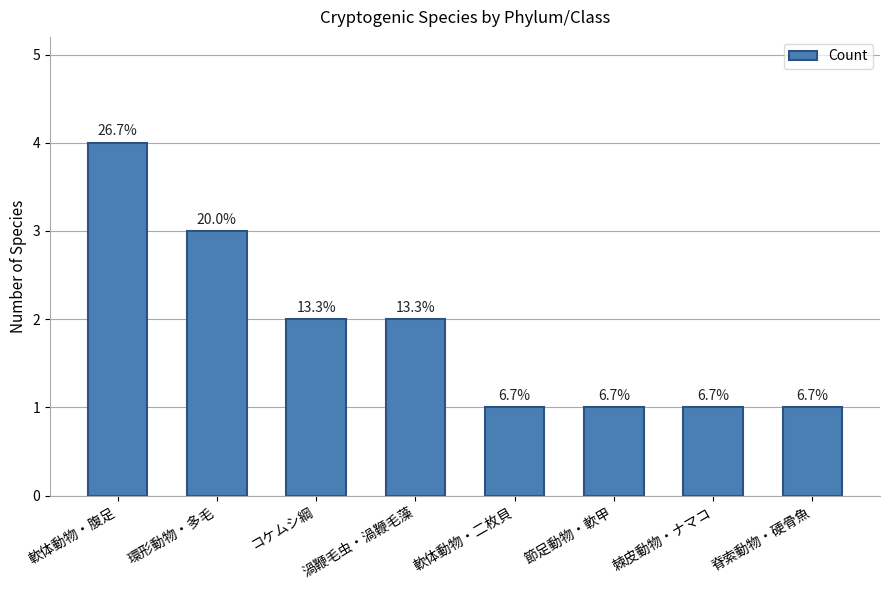

Reading left to right, extract all data points from this chart.

4	3	2	2	1	1	1	1